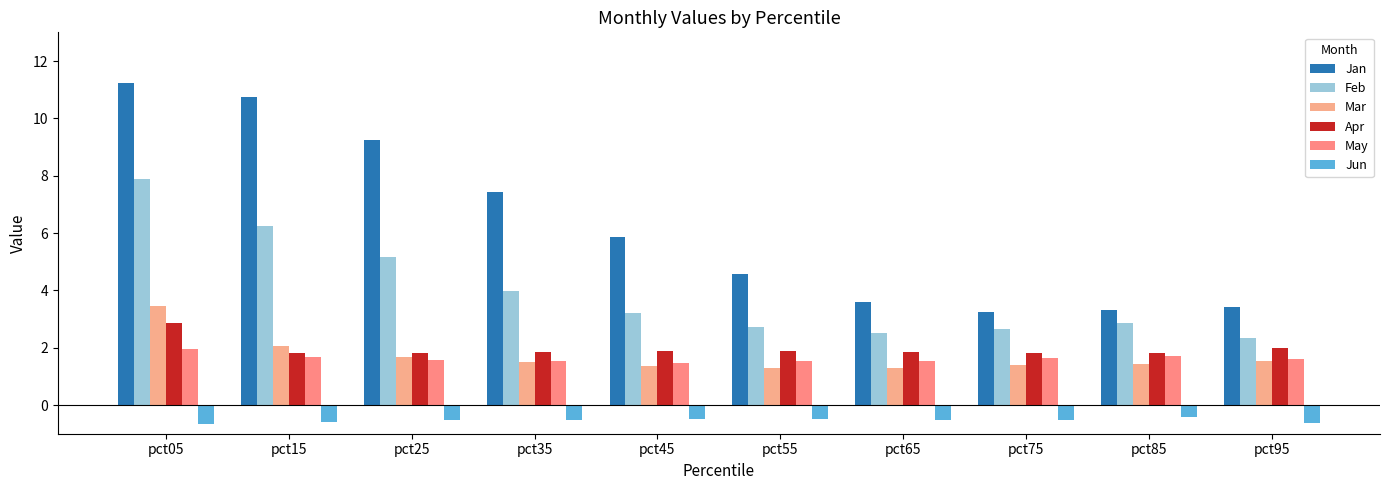

What is the sum of all Apr values?

19.6